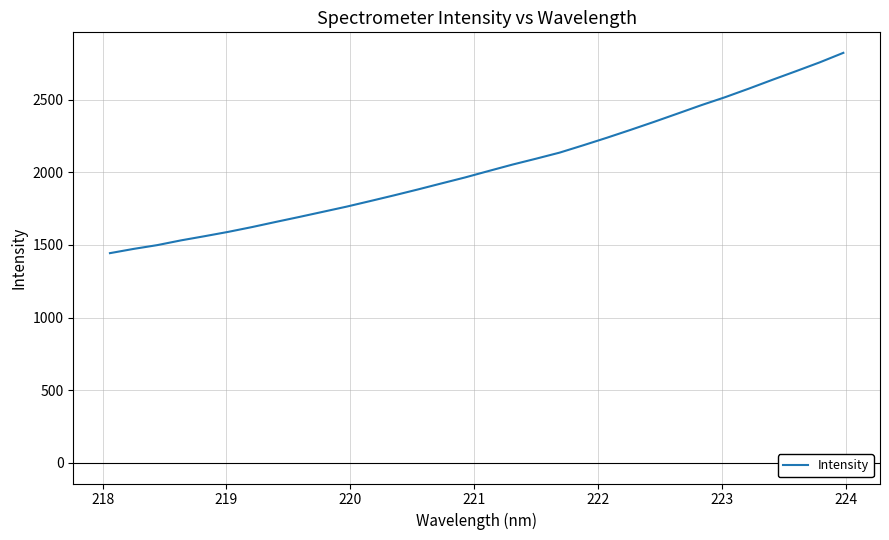

What is the maximum value shown in the chart?

2821.6